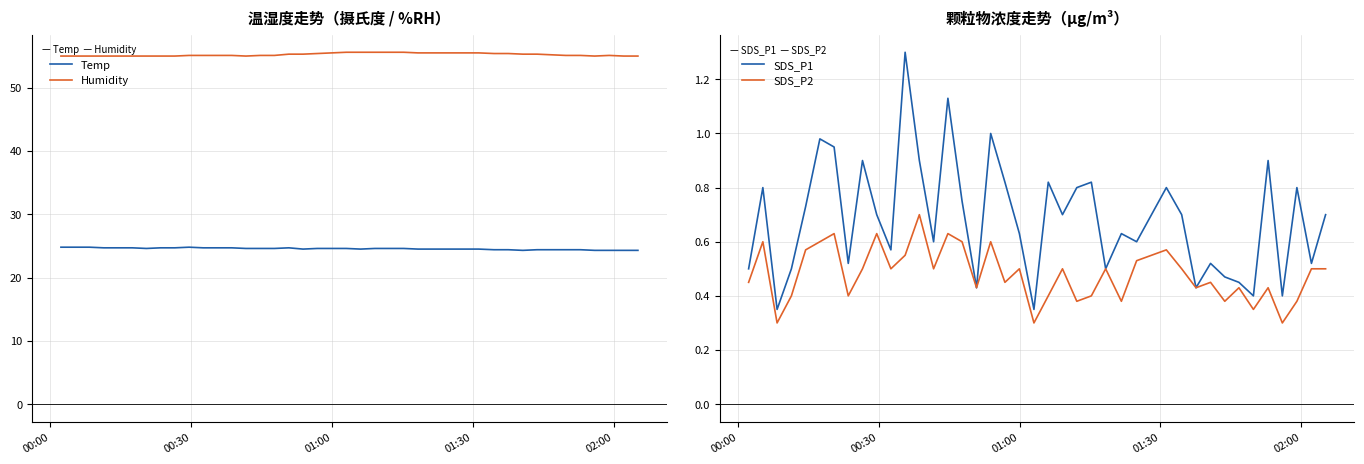

Which series has the largest total across all categories?

Humidity